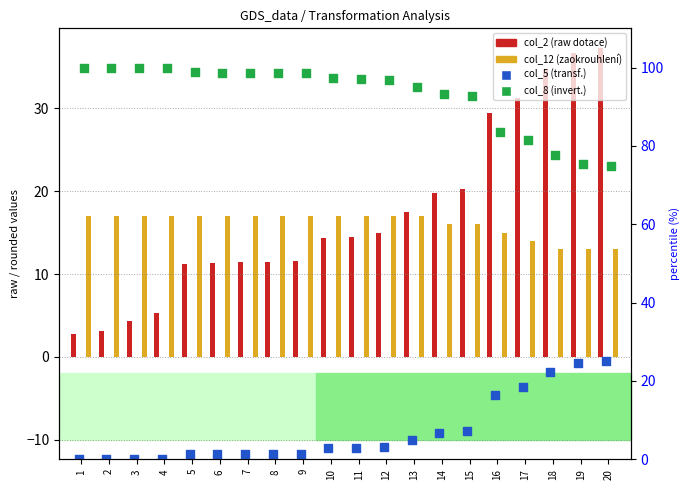

Which series contains the lowest Y value?

col_5 (×100%)